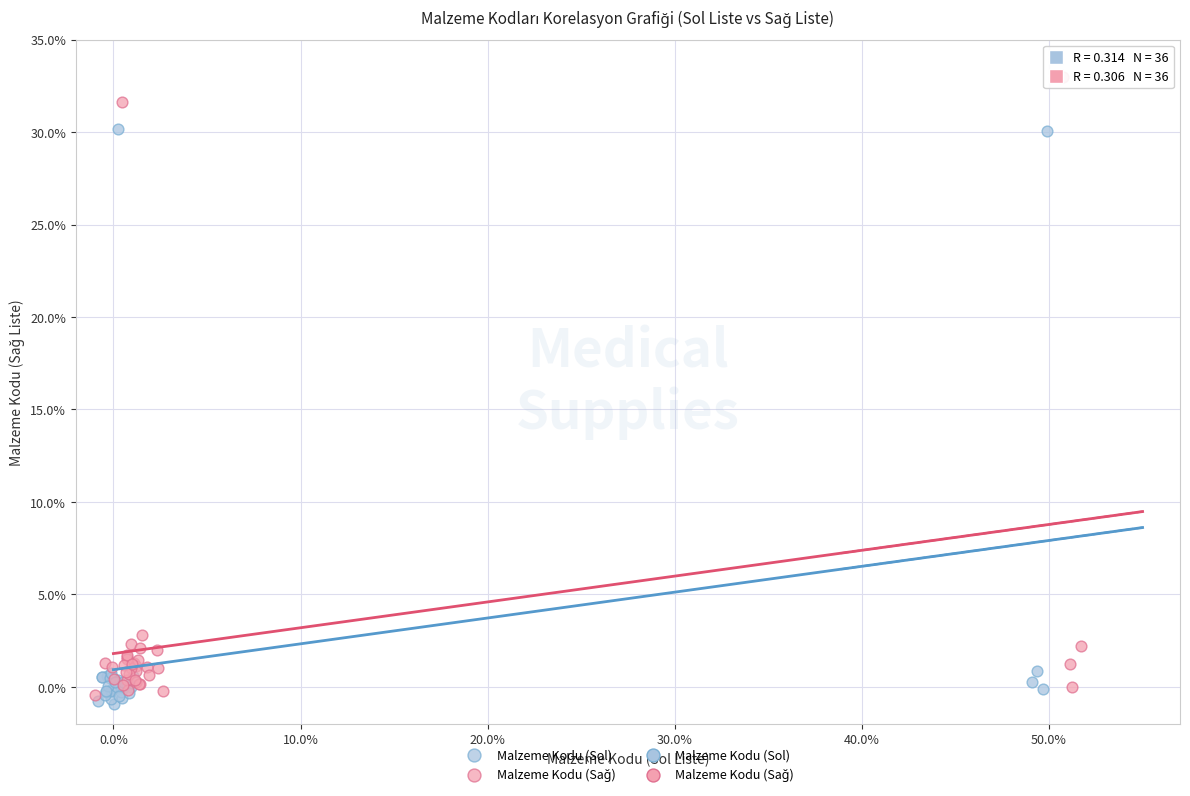

Which series contains the lowest Y value?

Malzeme Kodu (Sol)